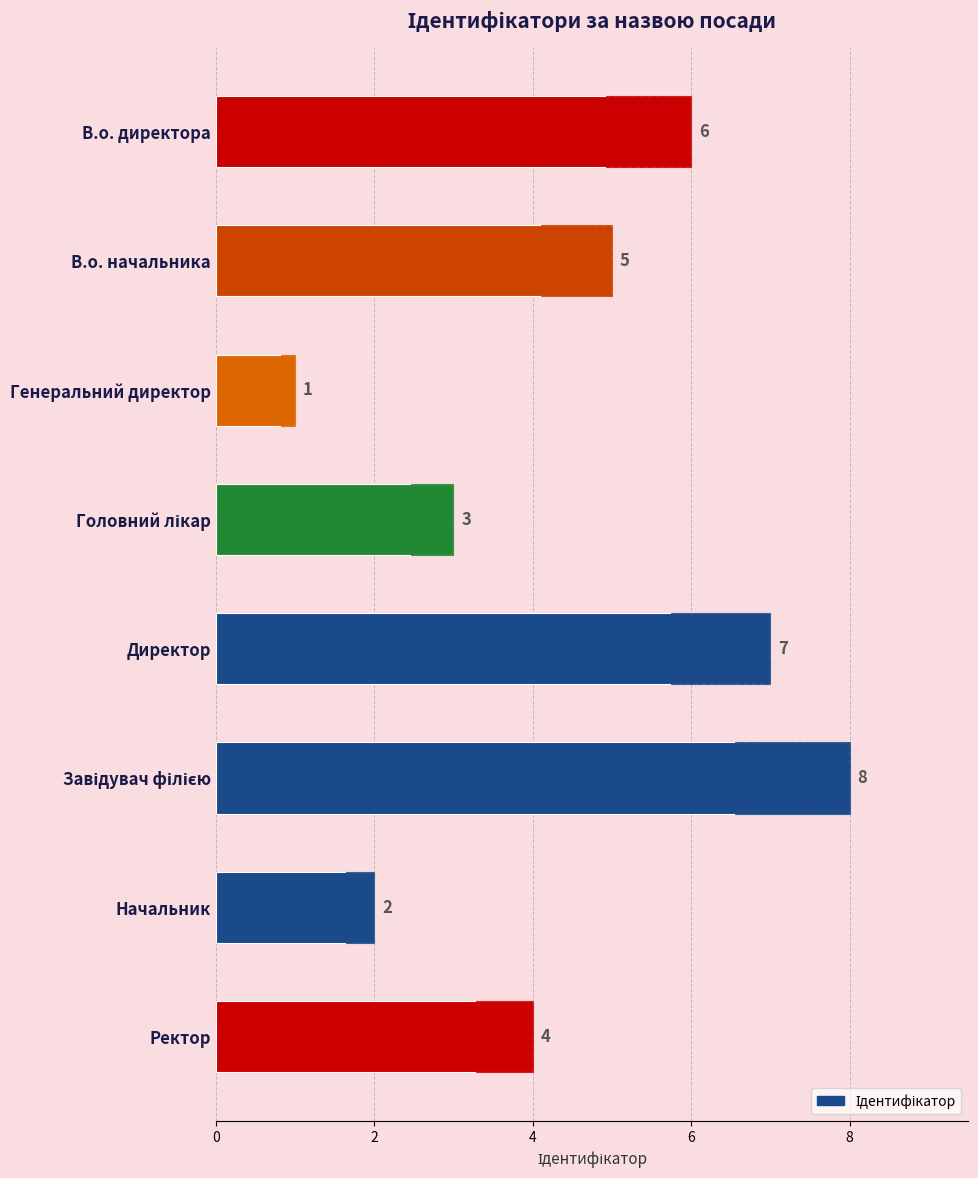

How many categories are shown in the chart?

8